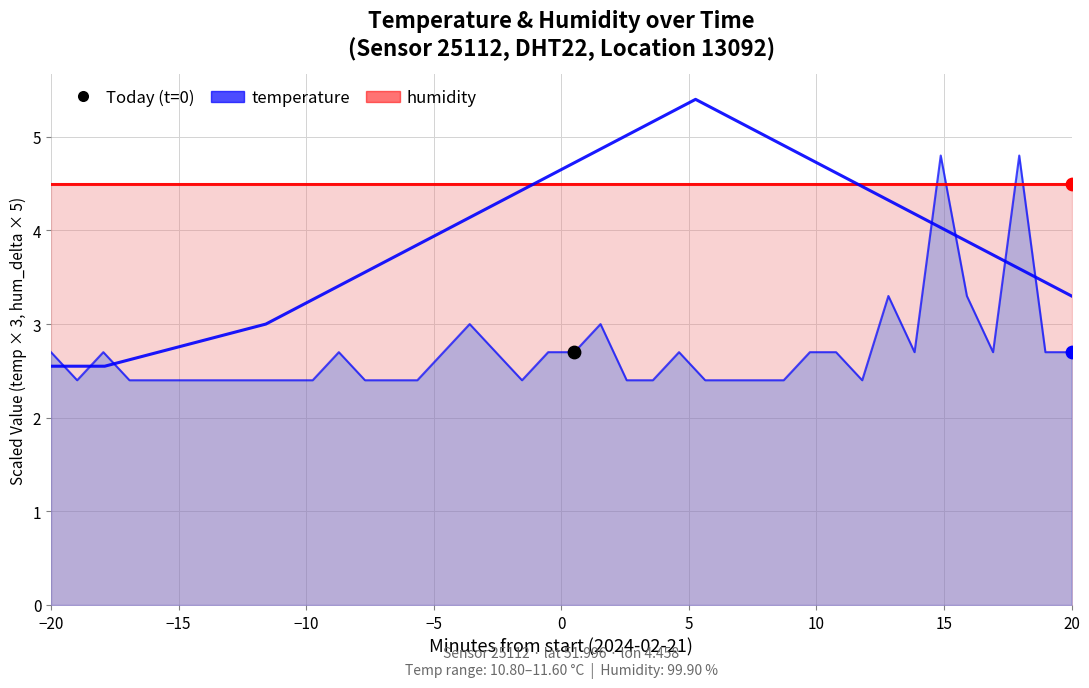

What is the change in value from 00:00 to 06:00?

+1.0